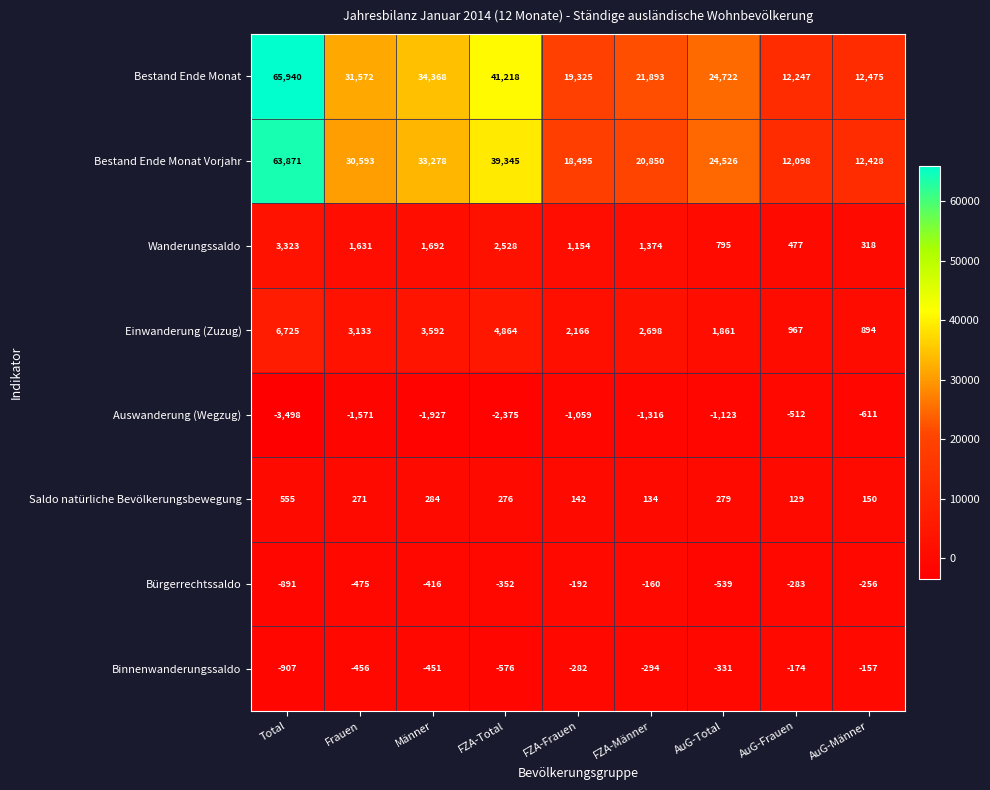

True or false: Bürgerrechtssaldo has a value of -155 at FZA-Total.

False